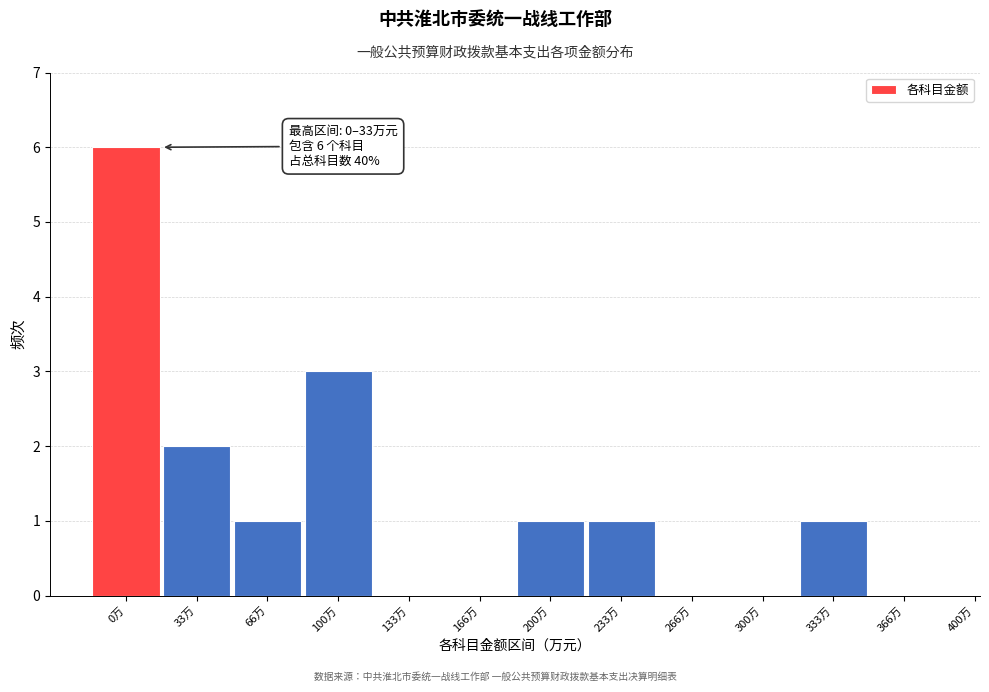

Reading left to right, list all the values displayed in this chart.

0万=6	33万=2	66万=1	100万=3	133万=0	166万=0	200万=1	233万=1	266万=0	300万=0	333万=1	366万=0